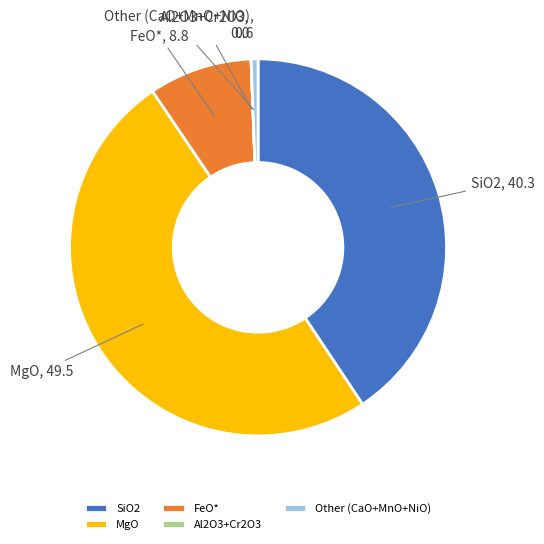

Combined, do FeO* and SiO2 account for over 50%?

No